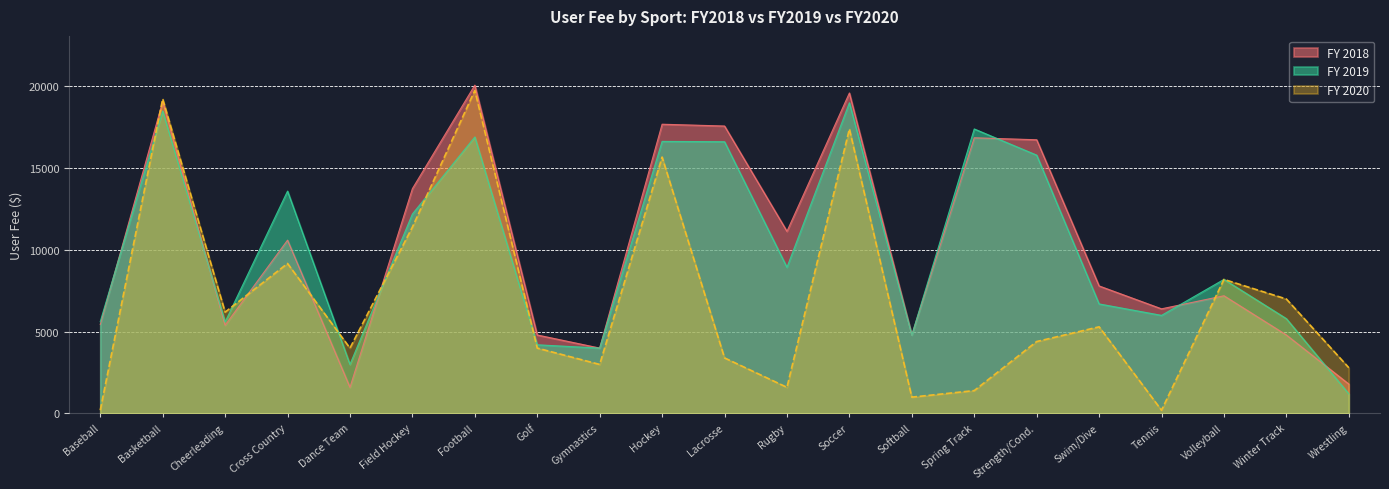

What is the label of the 14th point from the right?

Golf